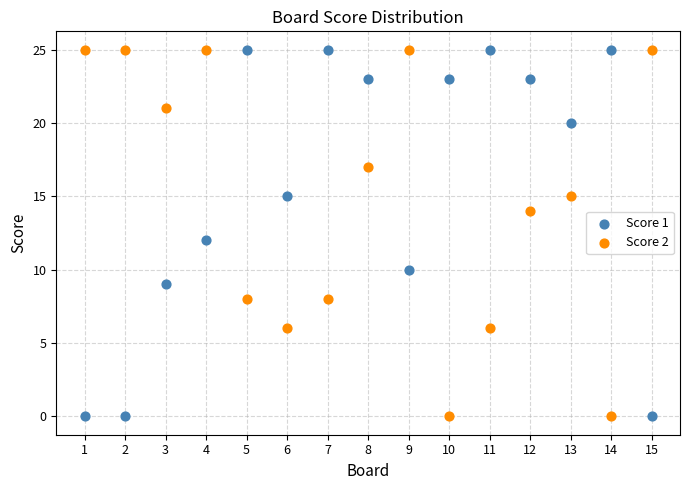

What is the X range (max minus min) for the scatter plot?

14